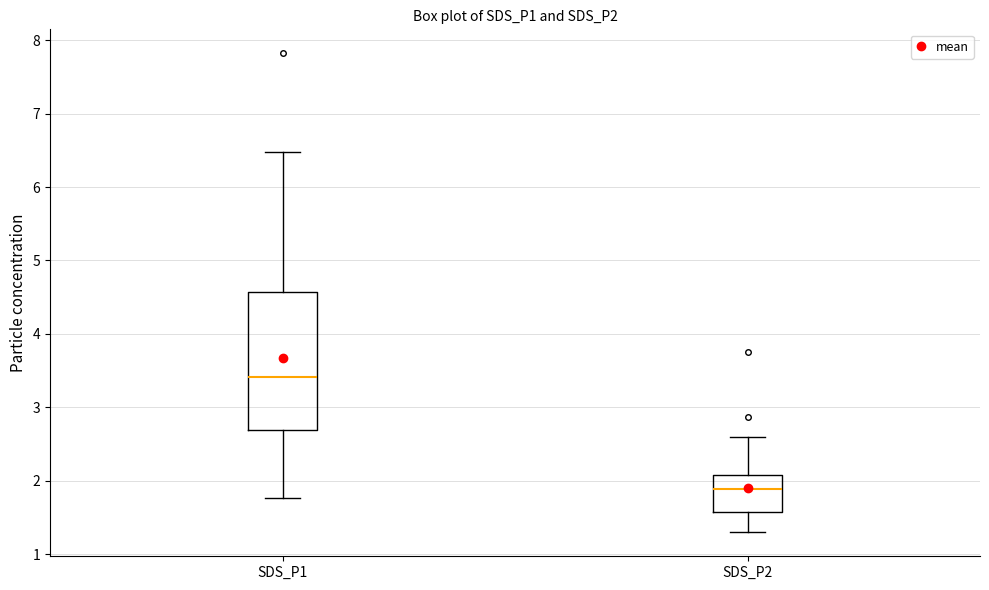

Reading left to right, read every box against the y-axis: the position of its median line, the range the box covers, and the ends of its whiskers. The values are not printed on the chart, so give them approximately, as read against the axis.

SDS_P1: median 3.4, box 2.7 to 4.6, whiskers 1.8 to 6.5
SDS_P2: median 1.9, box 1.6 to 2.1, whiskers 1.3 to 2.6